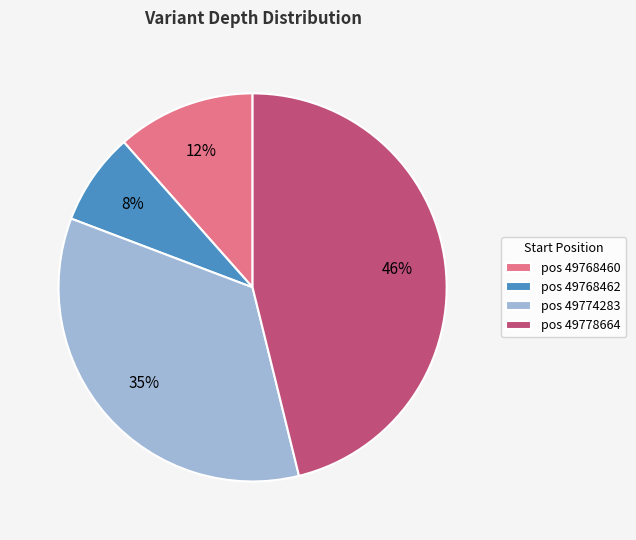

Do pos 49768460 and pos 49778664 together represent more than half of the pie?

Yes